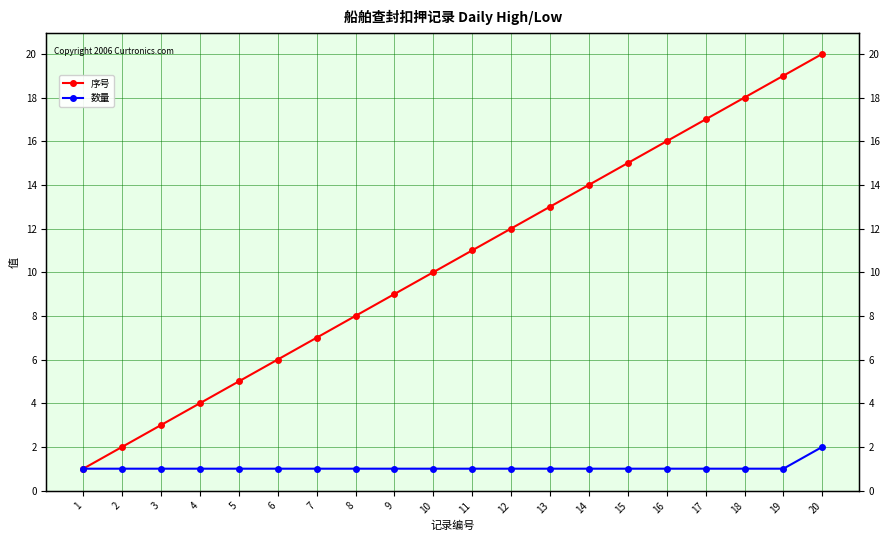

How many series are shown in this chart?

2